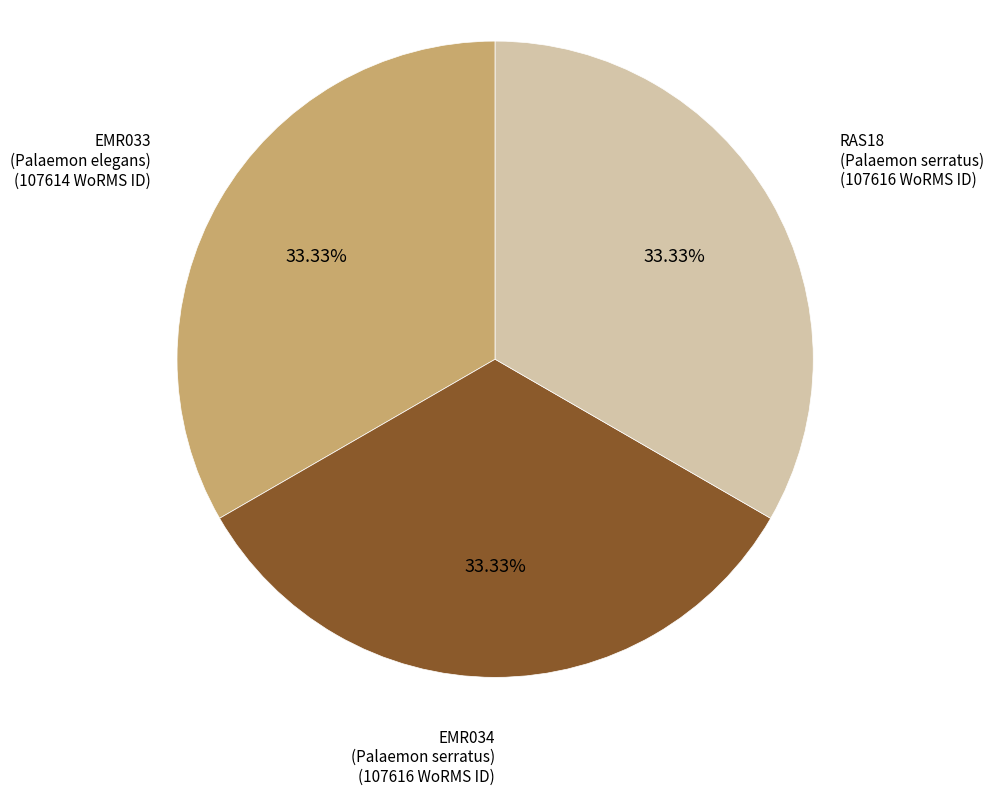

Is there any slice that represents more than half of the pie?

No